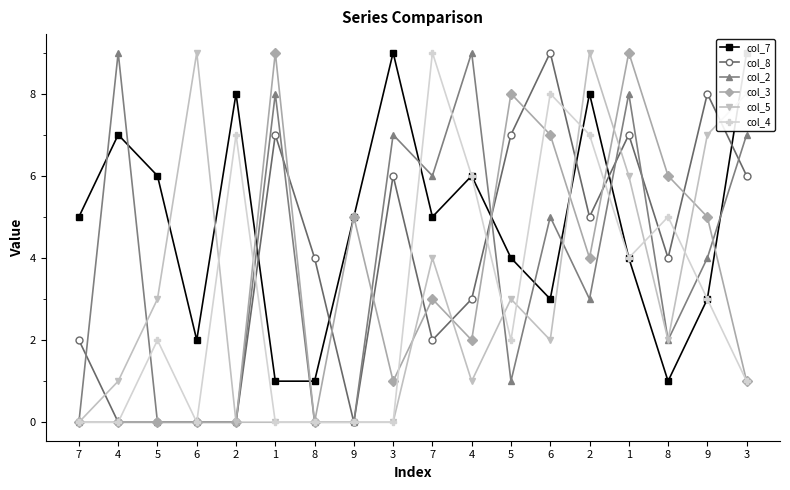

Where is col_5 nearest to the value 4?

7